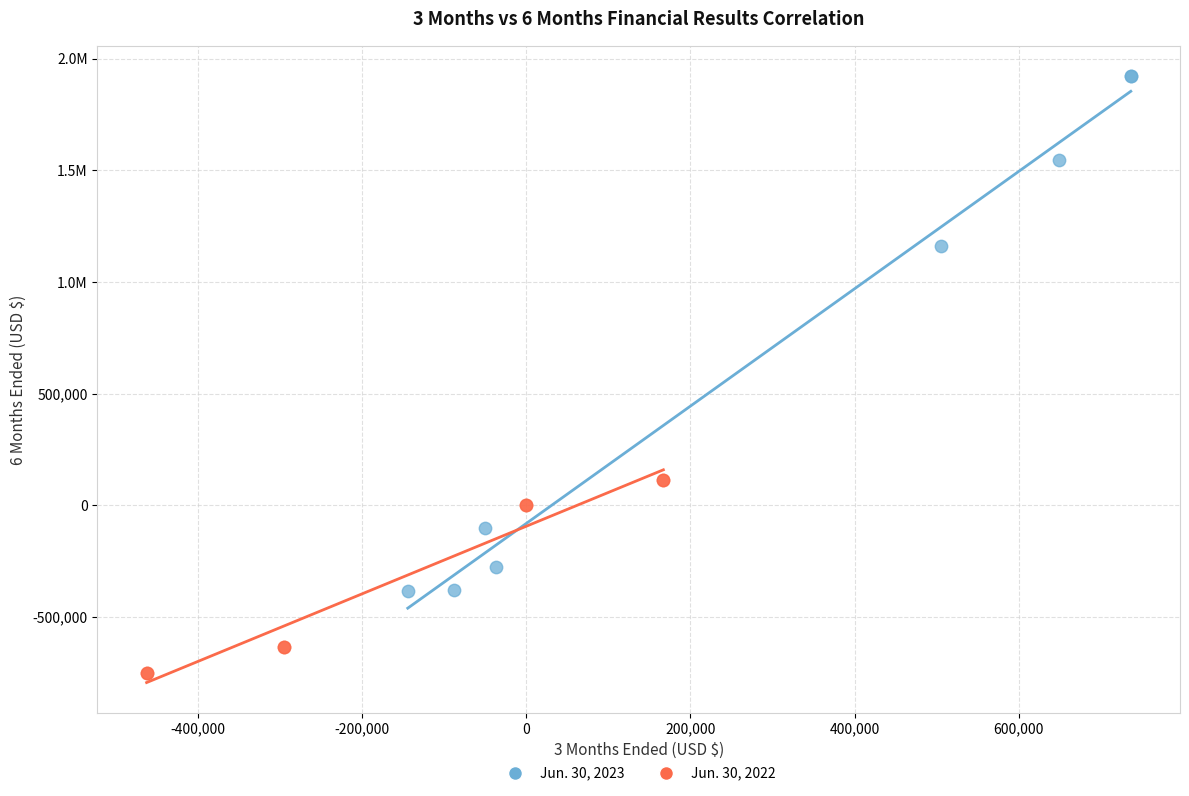

What are all the series names shown in the legend?

Jun. 30, 2023, Jun. 30, 2022